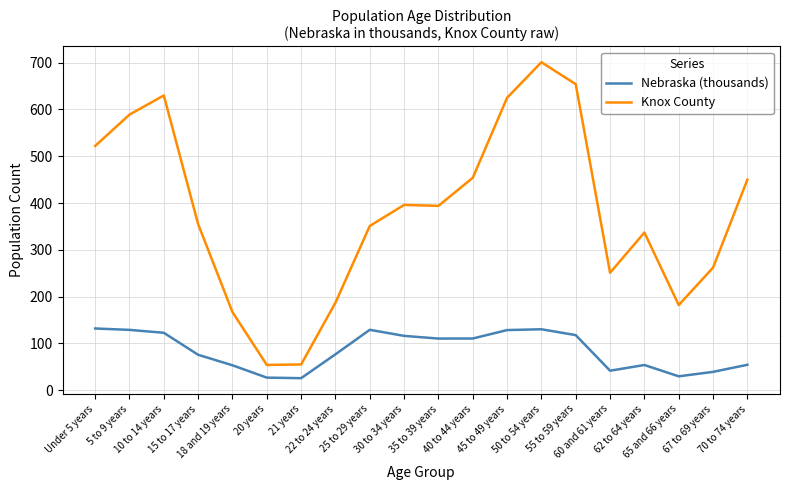

Rank the series by their average value, from lowest to highest.

Nebraska (thousands), Knox County